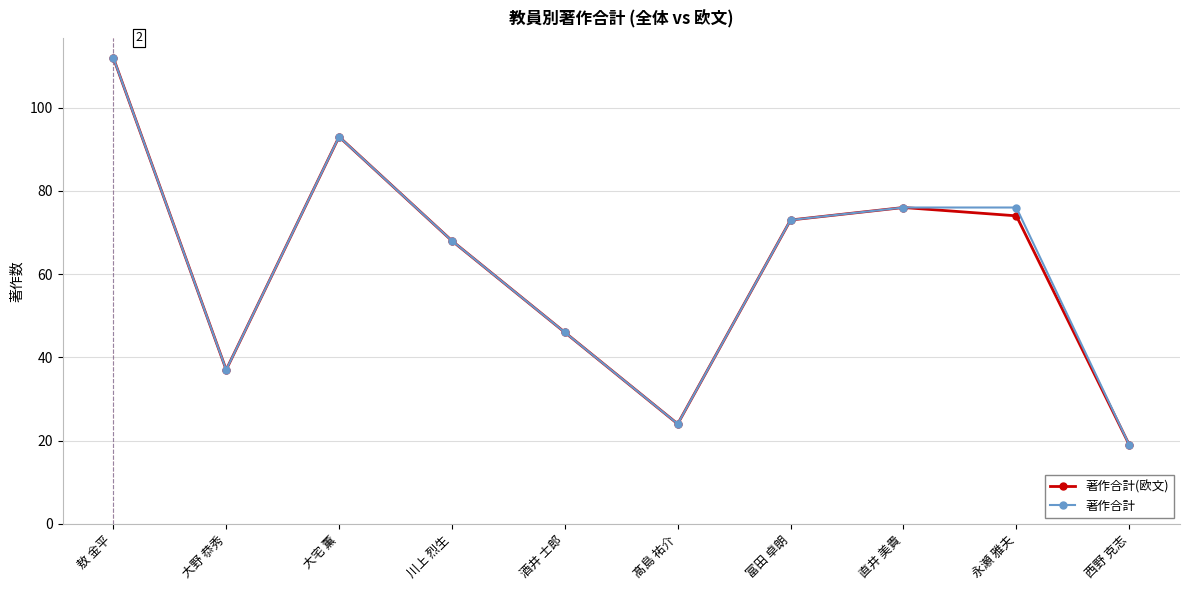

What position from the right is 直井 美貴?

3